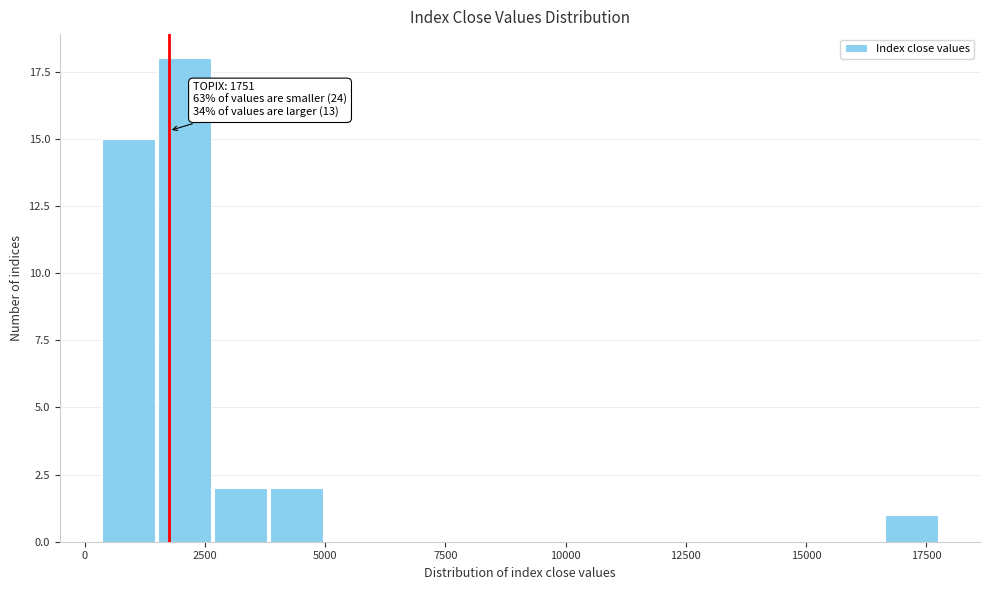

Around what value on the x-axis is the tallest bar? Give the approximate position of its centre, as read against the axis.

2000